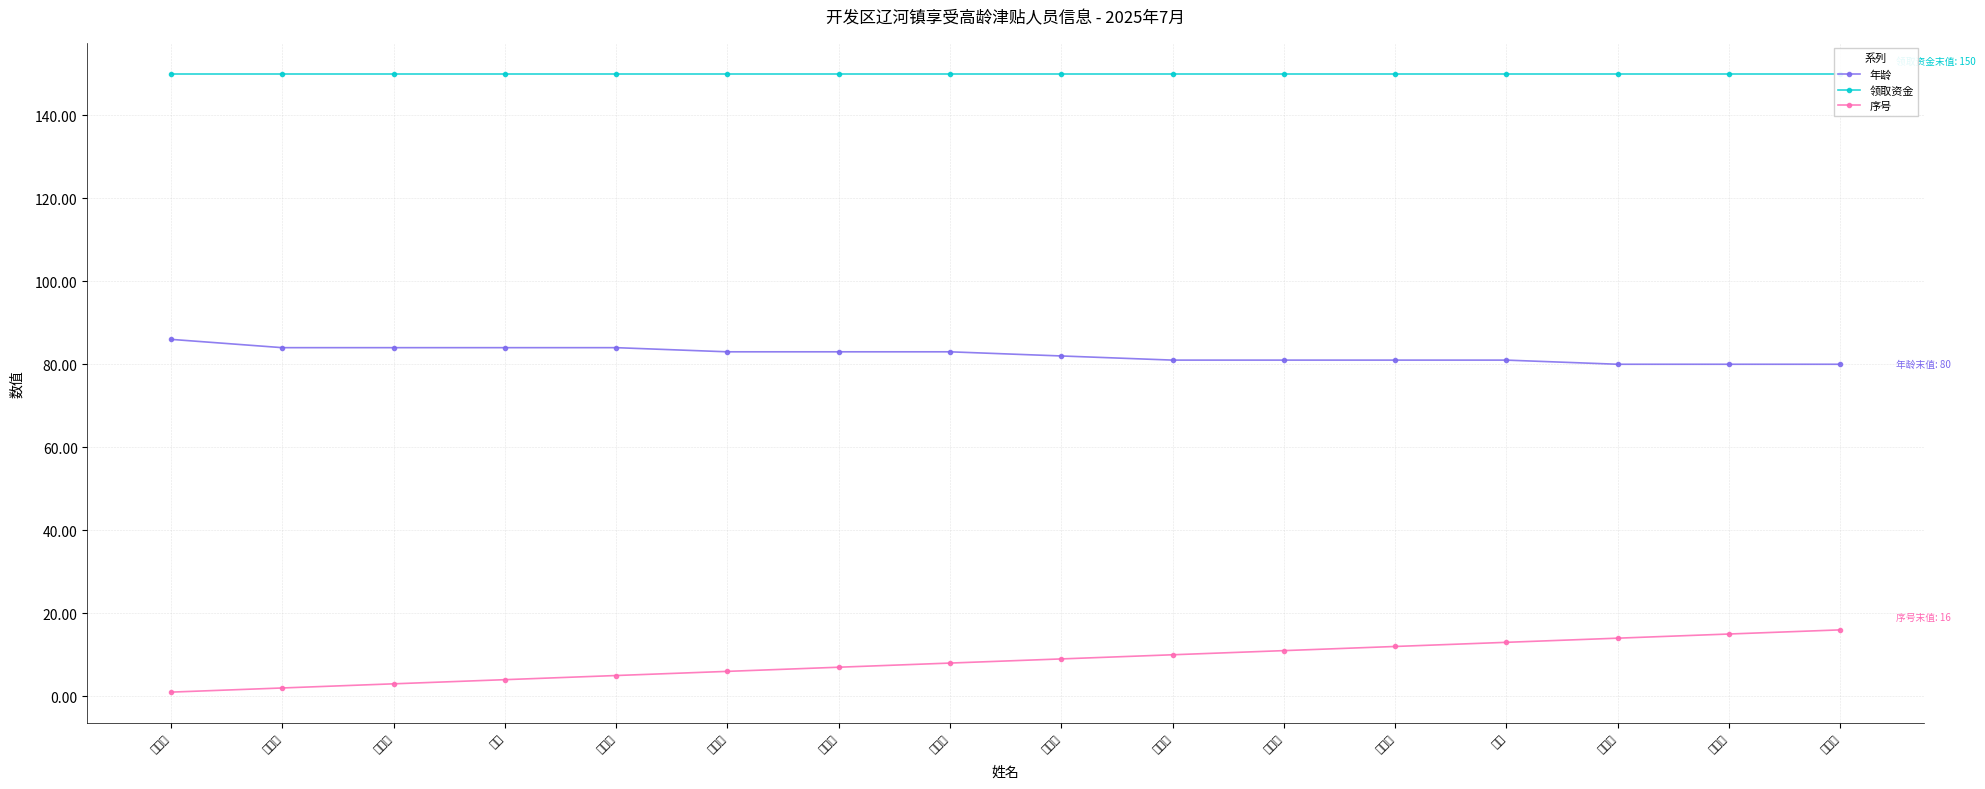

True or false: 年龄 and 领取资金 intersect in this chart.

False